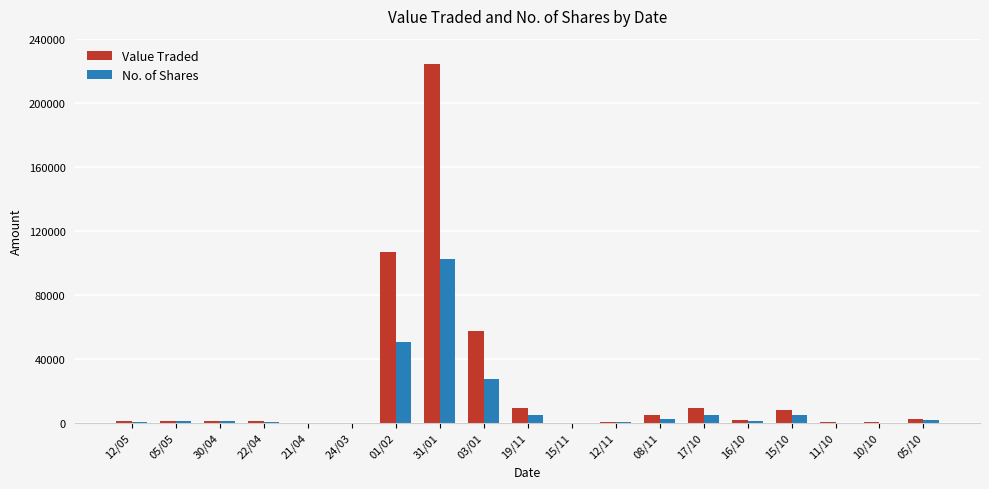

What is the average value of the No. of Shares series?

10581